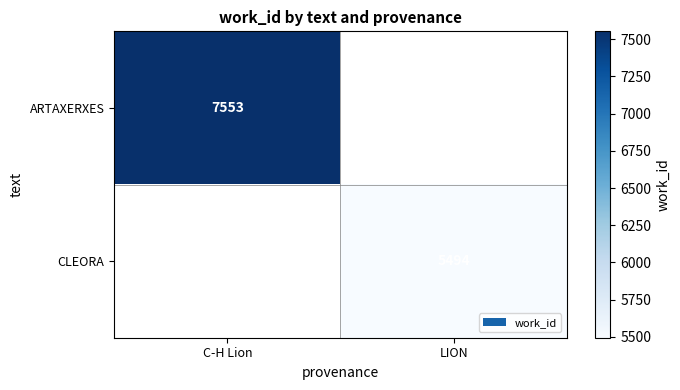

True or false: ARTAXERXES has a value of 1934 at C-H Lion.

False